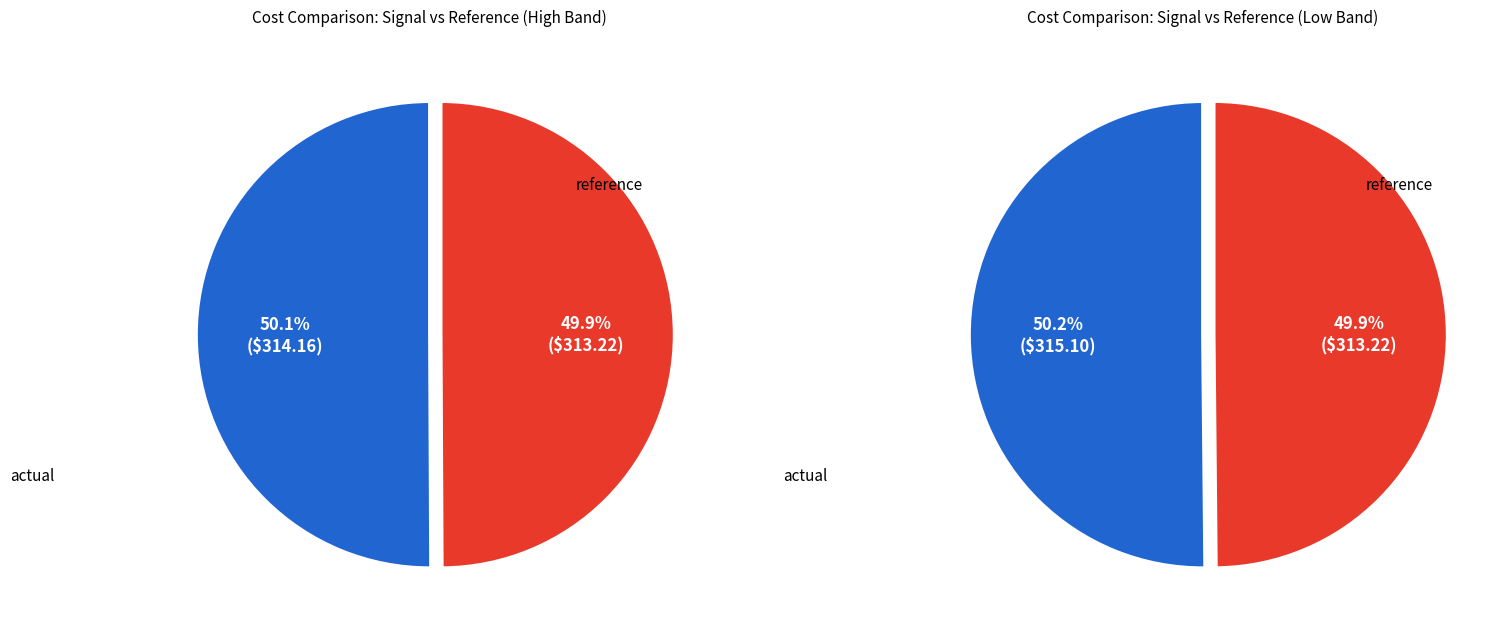

What percentage is the actual slice, to the nearest percent?

50%